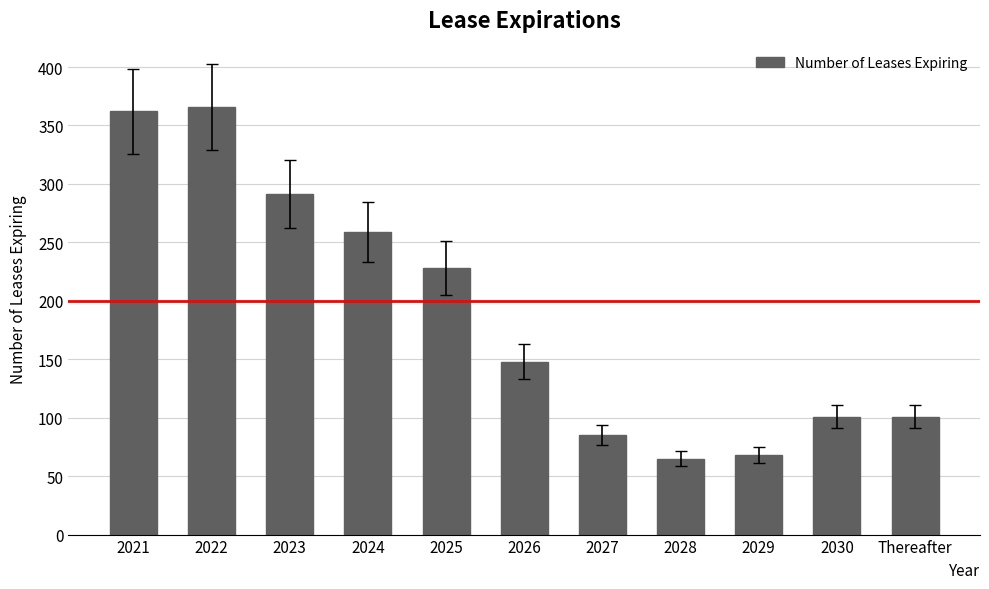

What is the label of the 10th bar from the left?

2030